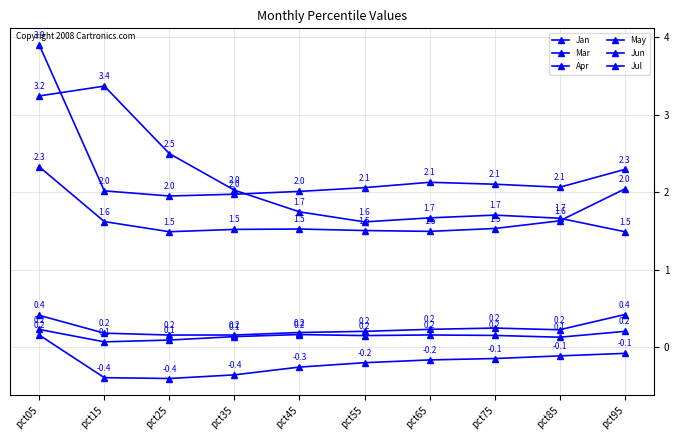

How many distinct data groups are displayed?

6